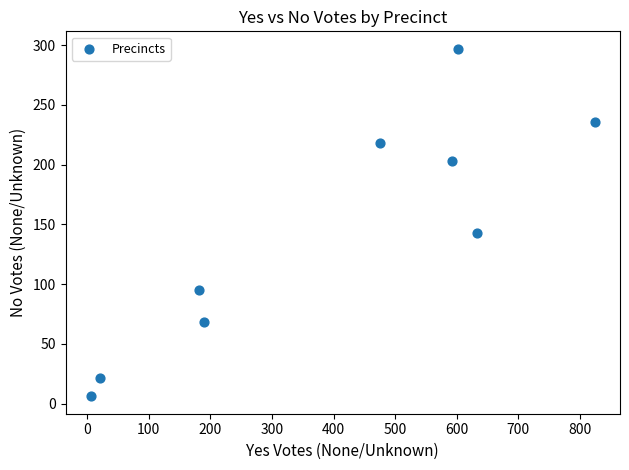

What is the range of Y values (max minus min)?

291